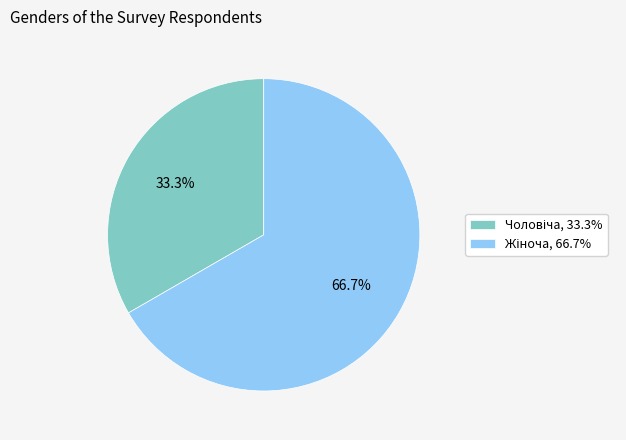

How many slices are in this pie chart?

2